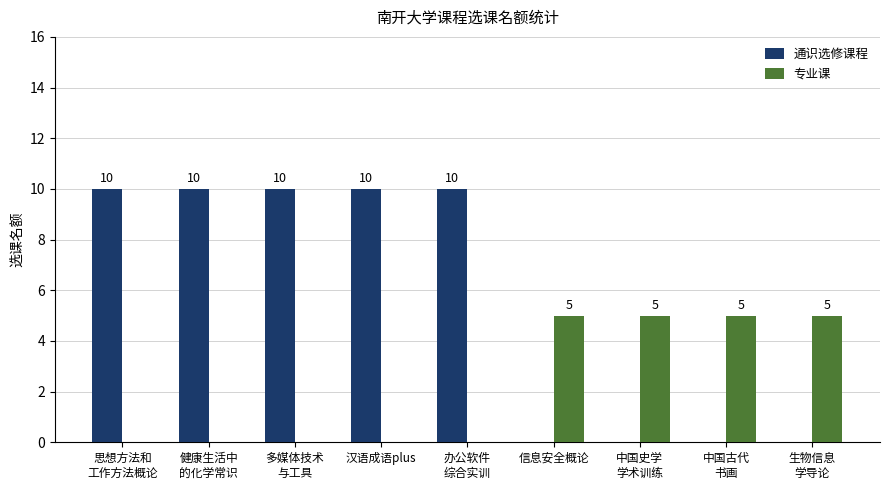

How many 通识选修课程 values are between 0 and 10?

9